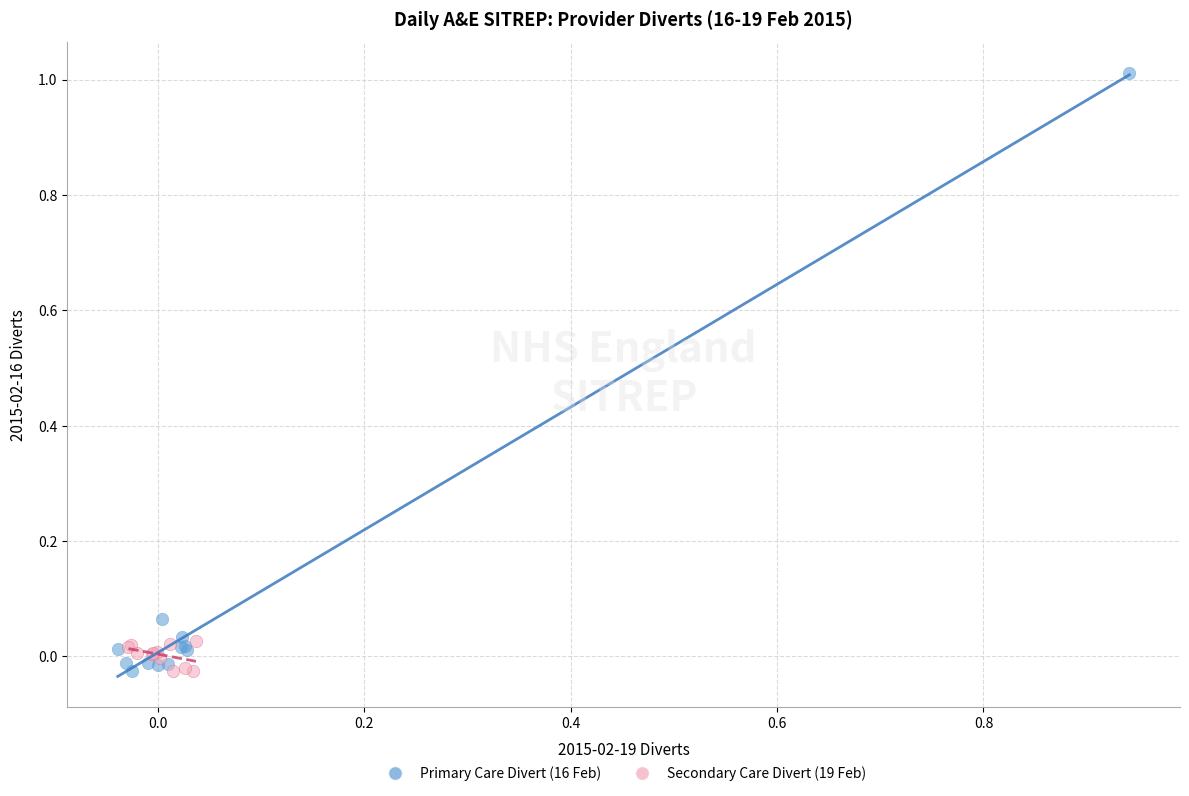

What are all the series names shown in the legend?

Primary Care Divert (16 Feb), Secondary Care Divert (19 Feb)